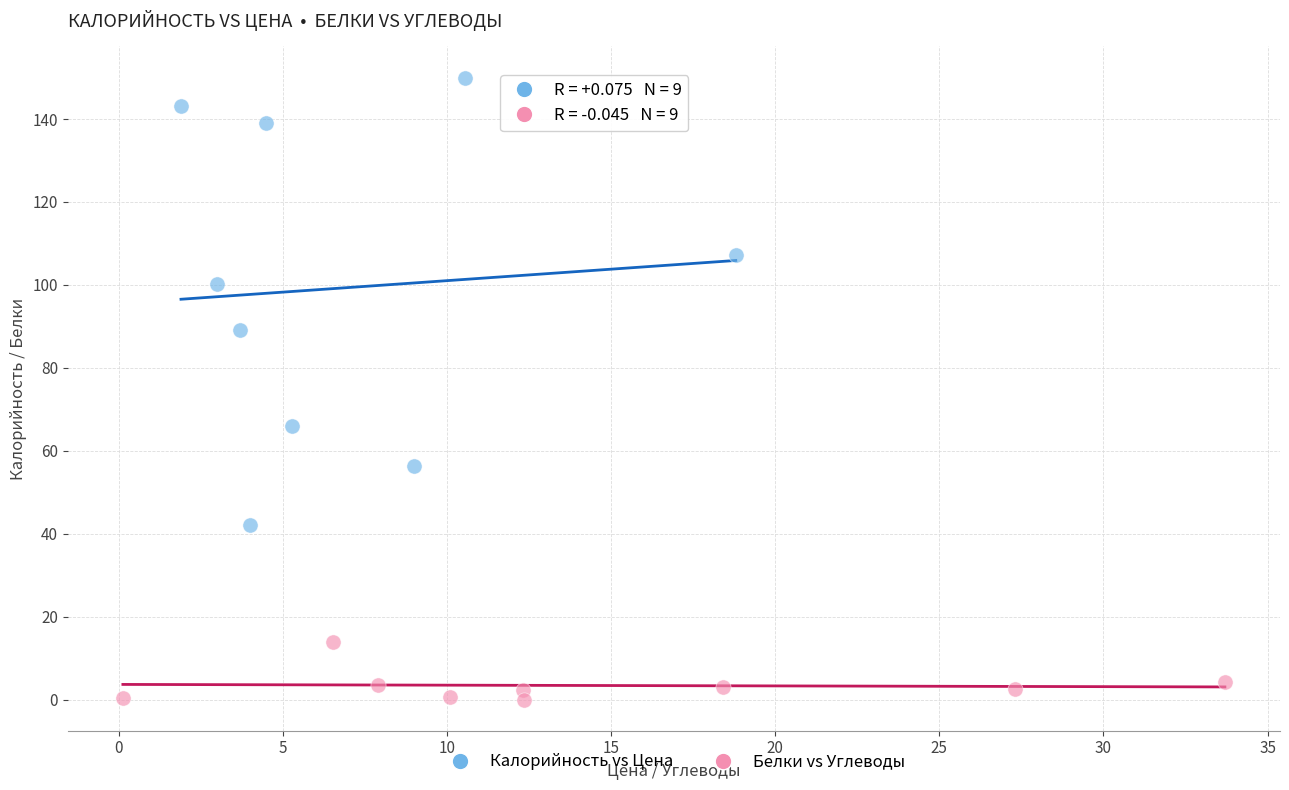

Which series has the largest Y range (max minus min)?

Калорийность vs Цена